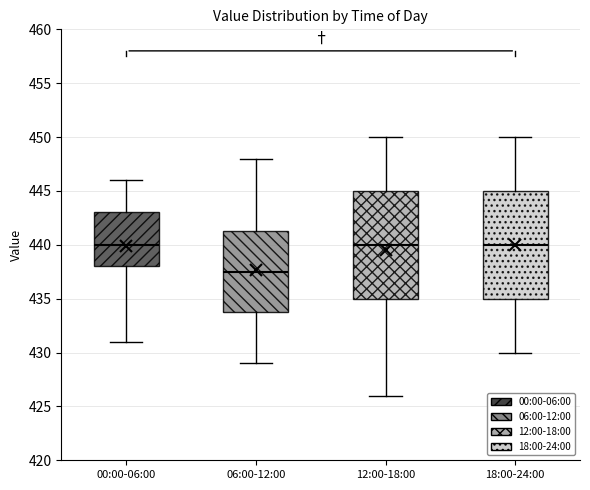

Reading left to right, read every box against the y-axis: the position of its median line, the range the box covers, and the ends of its whiskers. The values are not printed on the chart, so give them approximately, as read against the axis.

00:00-06:00: median 440.0, box 438.0 to 443.0, whiskers 431.0 to 446.0
06:00-12:00: median 437.5, box 434.0 to 441.5, whiskers 429.0 to 448.0
12:00-18:00: median 440.0, box 435.0 to 445.0, whiskers 426.0 to 450.0
18:00-24:00: median 440.0, box 435.0 to 445.0, whiskers 430.0 to 450.0